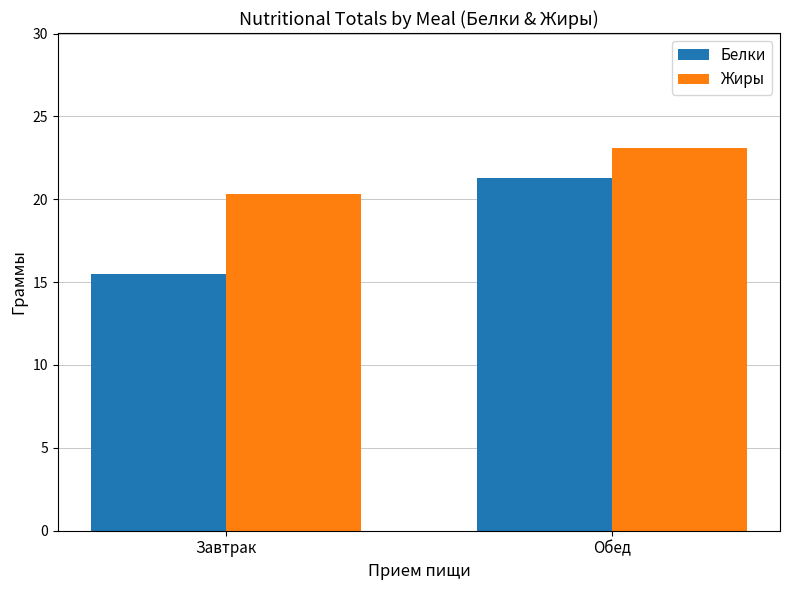

Is the value of Жиры at Завтрак greater than the value of Белки at Обед?

No